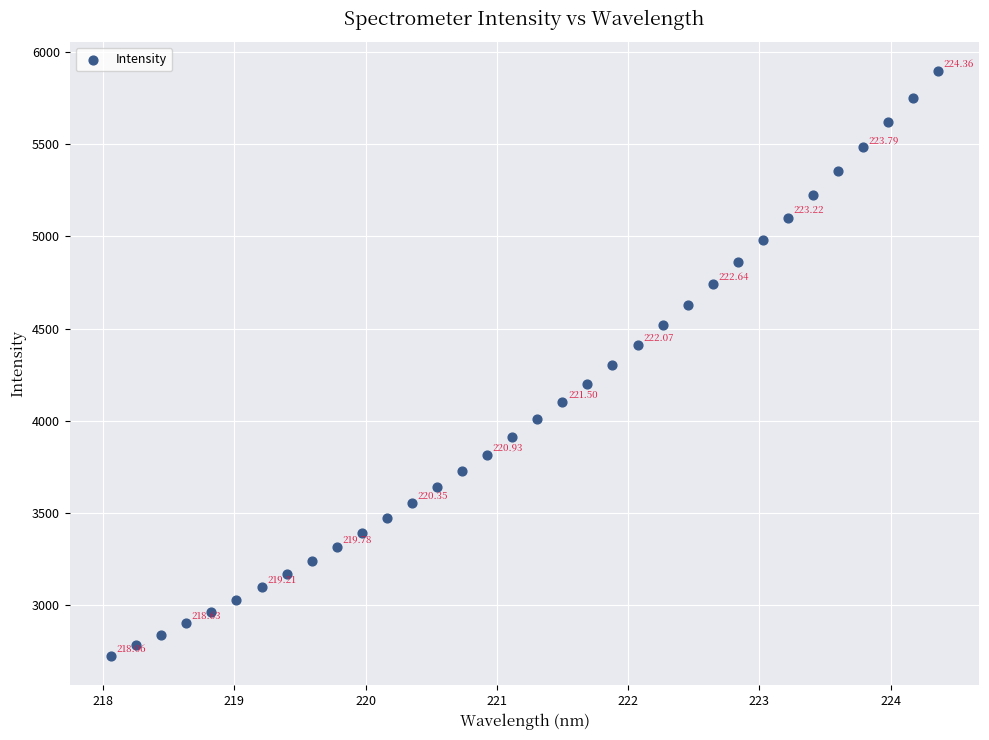

What is the range of X values (max minus min)?

6.3